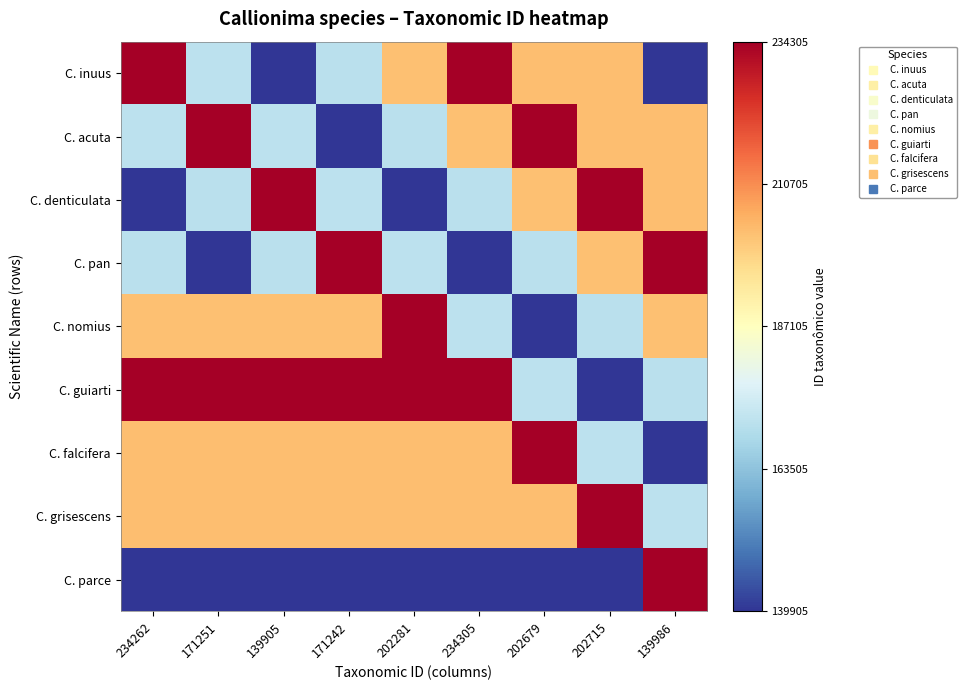

Count the number of categories in the chart.

9